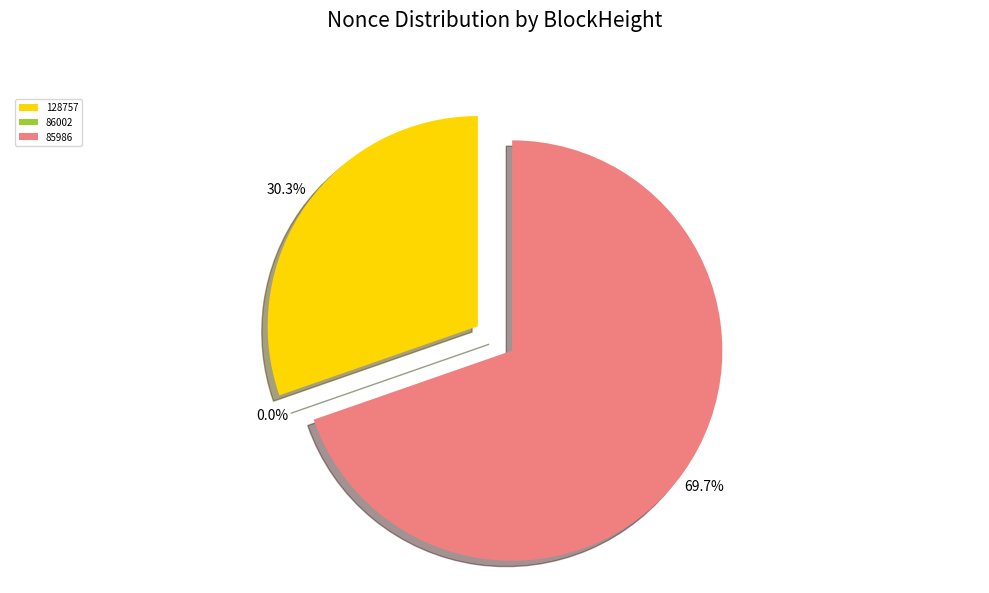

Which category has the smallest portion of the pie?

86002